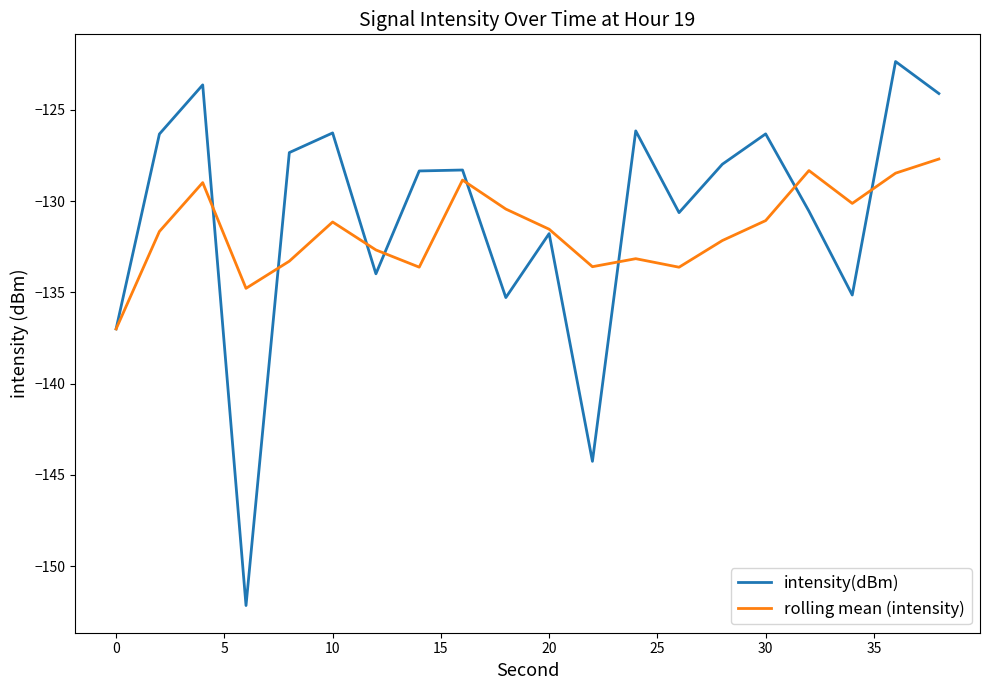

What is the maximum value for intensity(dBm)?

-122.4